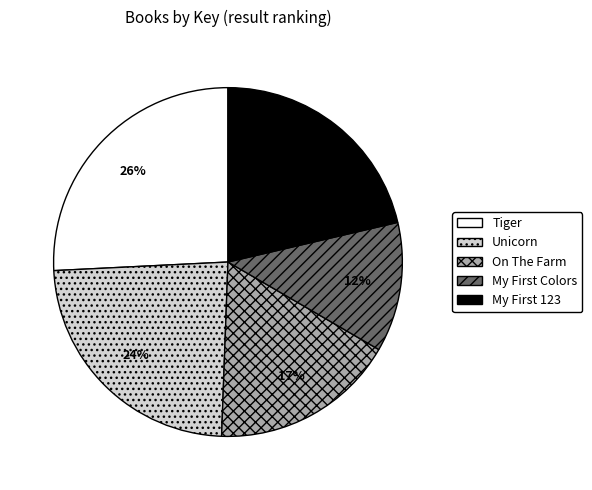

What percentage is the On The Farm slice, to the nearest percent?

17%